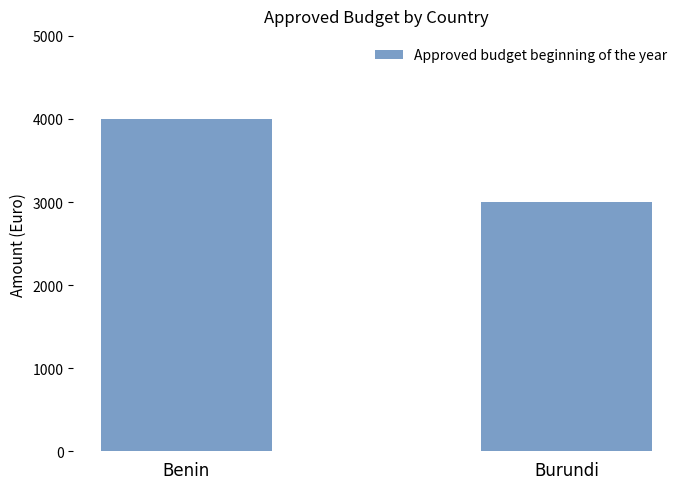

What is the difference between the values at Benin and Burundi?

1000